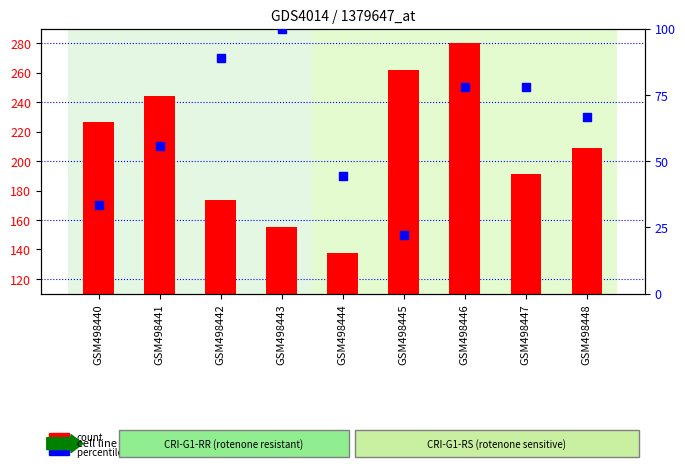

Which series has the widest spread of Y values?

count